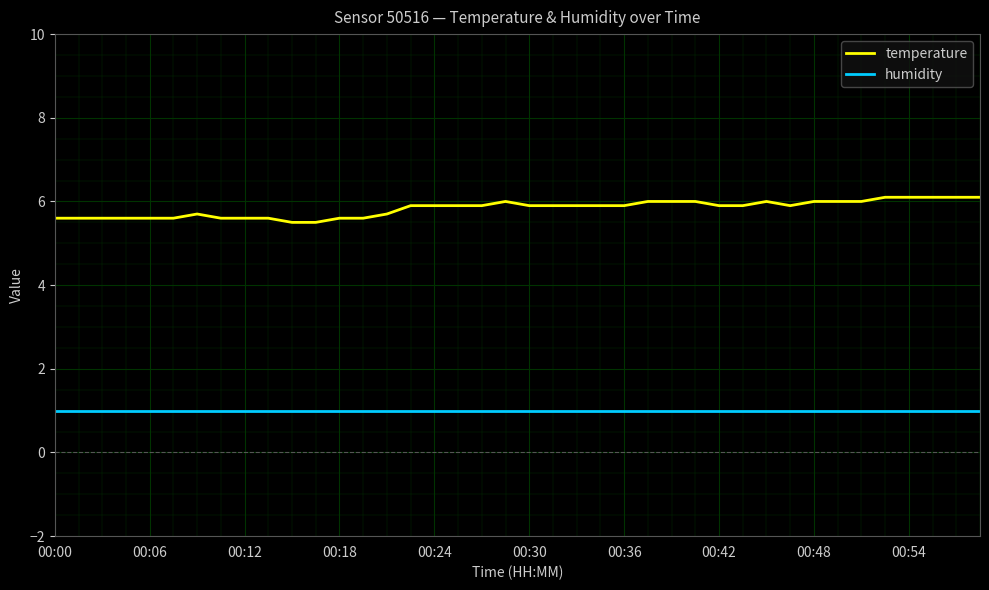

What is the lowest value of the humidity series?

1.0